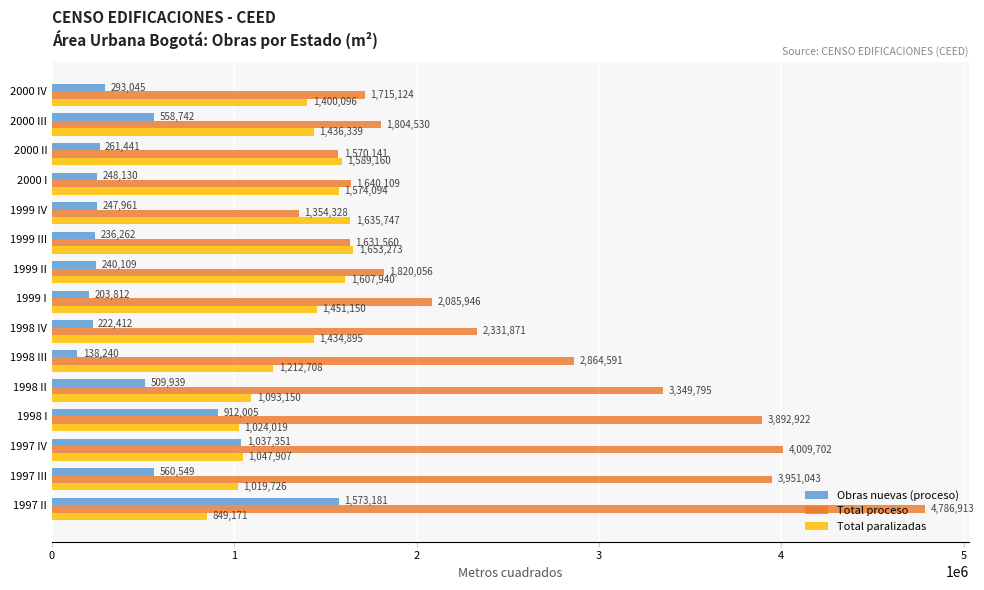

Rank the series by their maximum value, from lowest to highest.

Obras nuevas (proceso), Total paralizadas, Total proceso